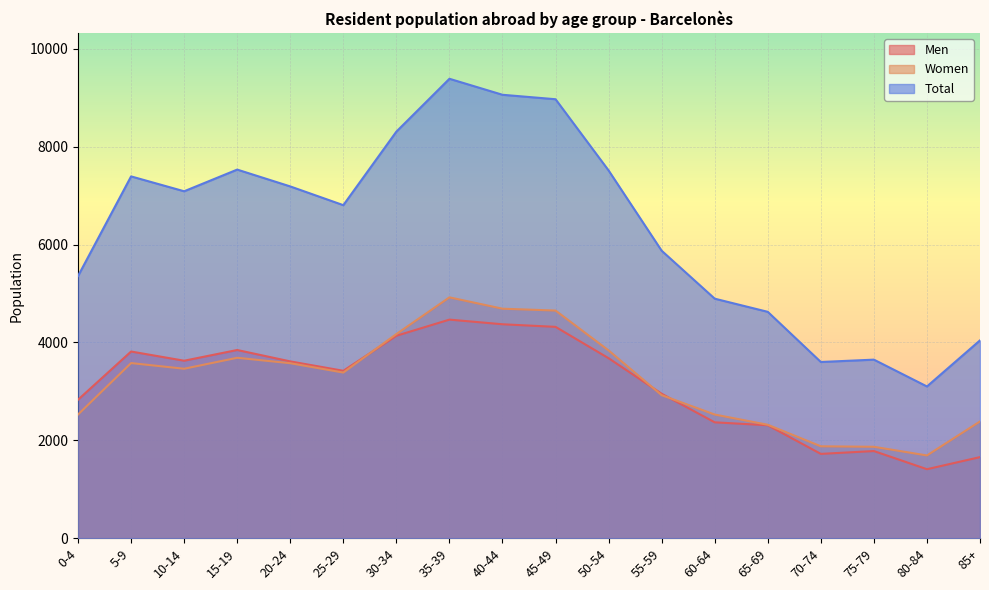

Reading left to right, list all the values displayed in this chart.

Men: 2830	3815	3627	3846	3613	3421	4137	4467	4372	4319	3678	2952	2368	2308	1723	1781	1410	1657
Women: 2528	3579	3463	3687	3576	3385	4172	4922	4690	4652	3837	2923	2527	2318	1878	1868	1691	2386
Total: 5358	7394	7090	7533	7189	6806	8309	9389	9062	8971	7515	5875	4895	4626	3601	3649	3101	4043